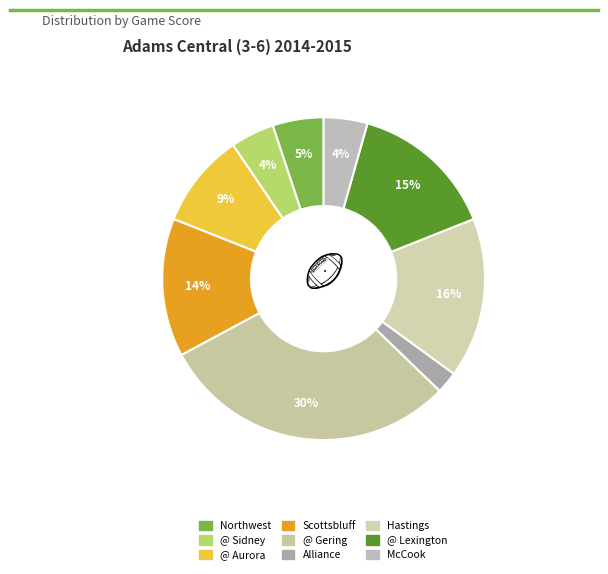

How many segments does this pie chart have?

9